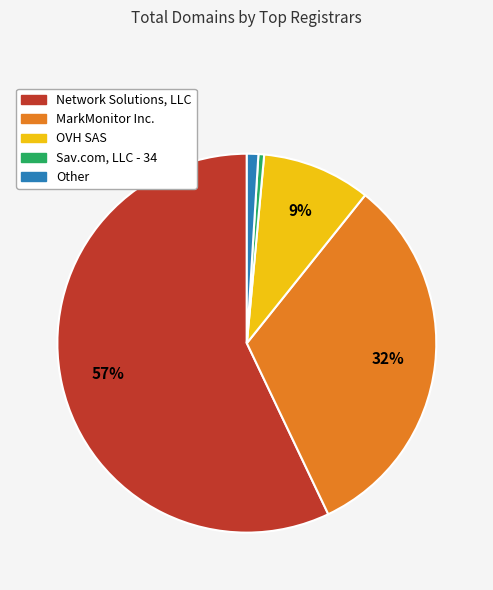

Is it true that Other is 16% of the pie?

False